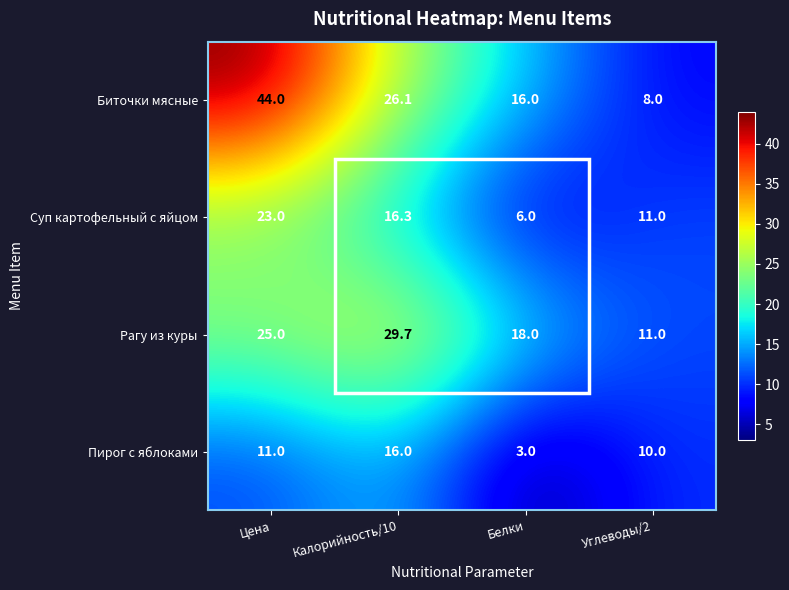

Where is Биточки мясные nearest to the value 26?

Калорийность/10